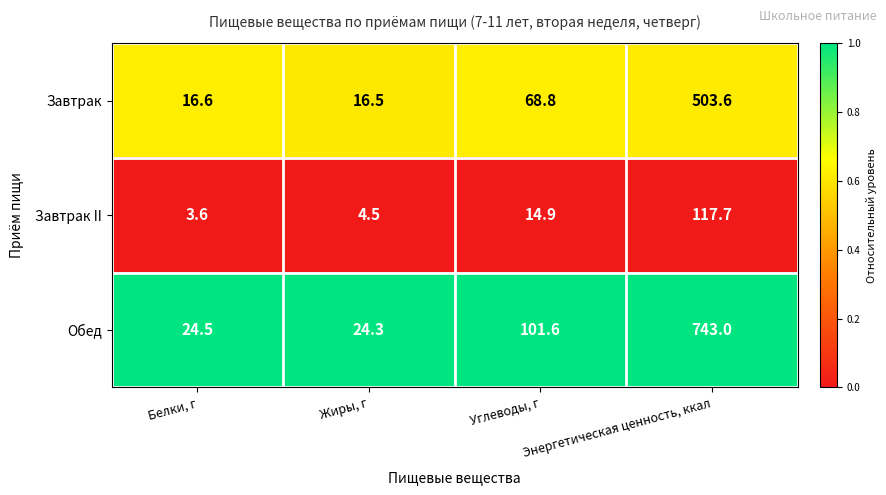

Where is Обед nearest to the value 383?

Углеводы, г